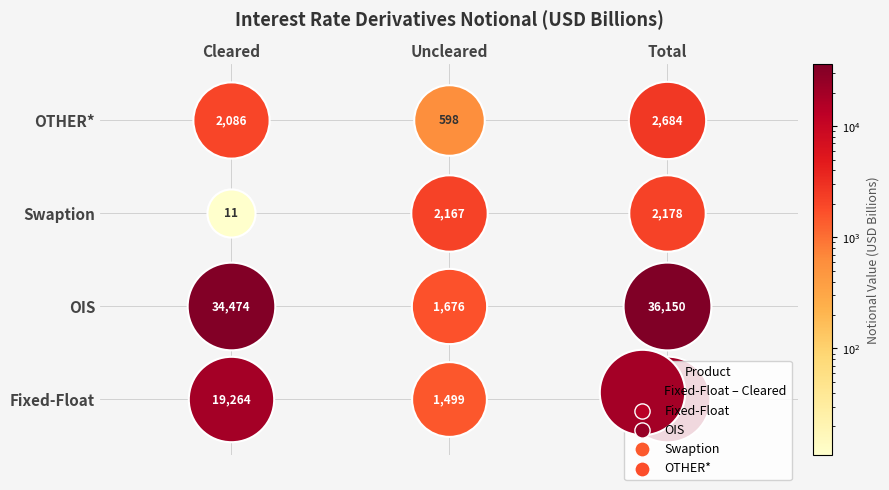

What is the total value across all series at 0?

55835